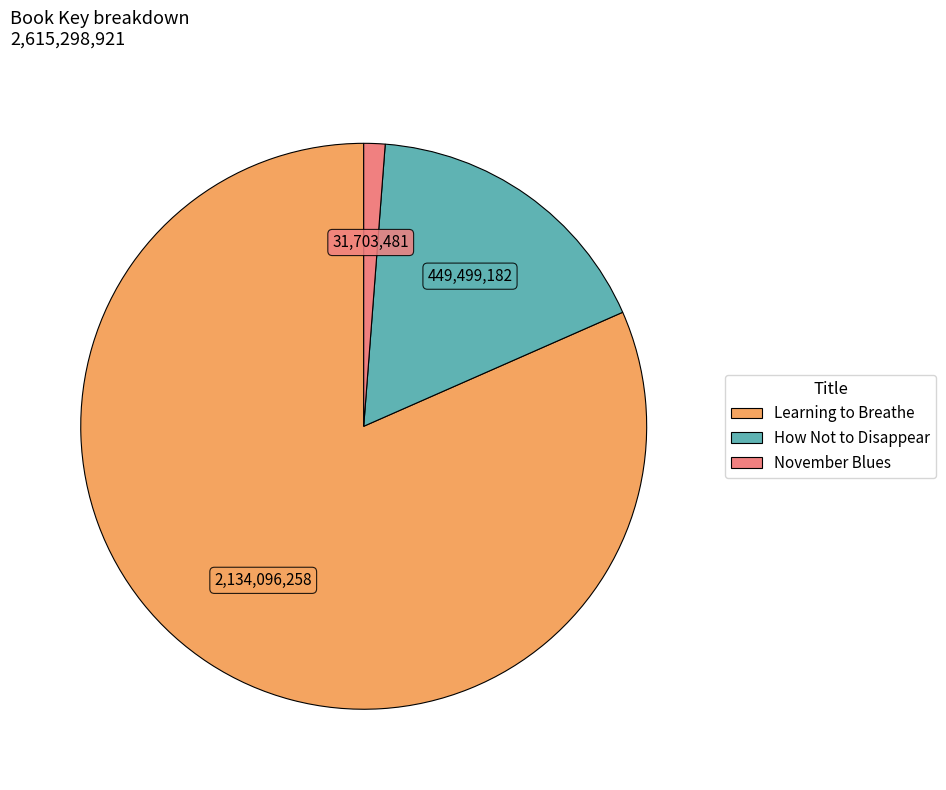

What is the largest slice in the pie chart?

Learning to Breathe